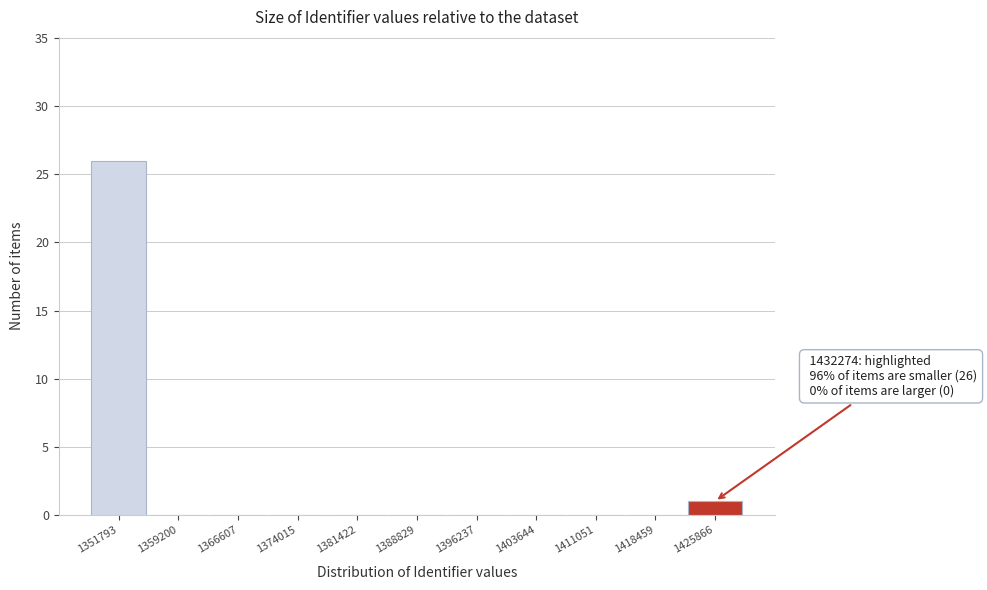

Reading left to right, extract all data points from this chart.

1351793=26	1359200=0	1366607=0	1374015=0	1381422=0	1388829=0	1396237=0	1403644=0	1411051=0	1418459=0	1425866=1